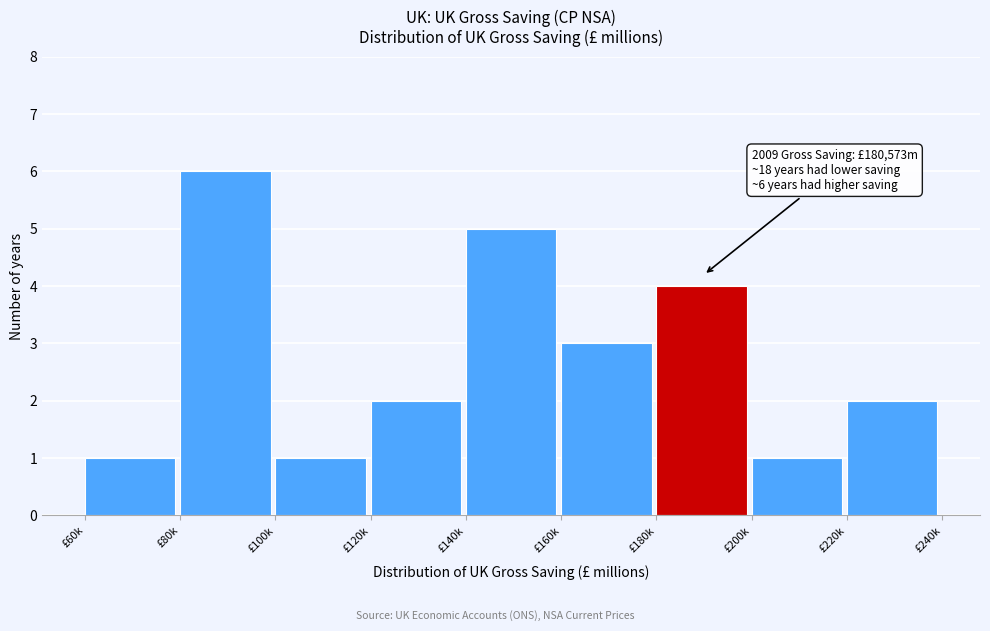

Reading left to right, list all the values displayed in this chart.

1	6	1	2	5	3	4	1	2